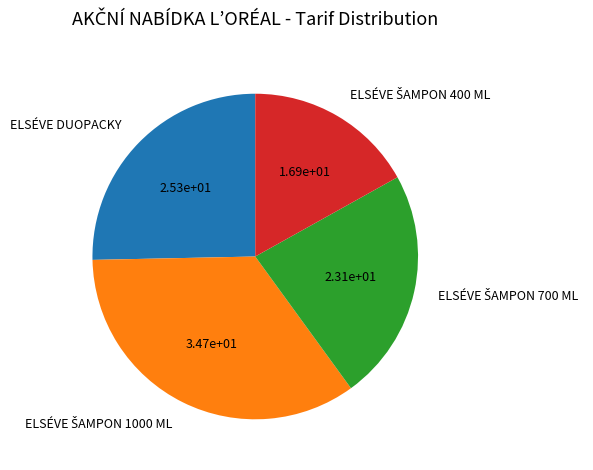

Is it true that ELSÉVE DUOPACKY is 18% of the pie?

False